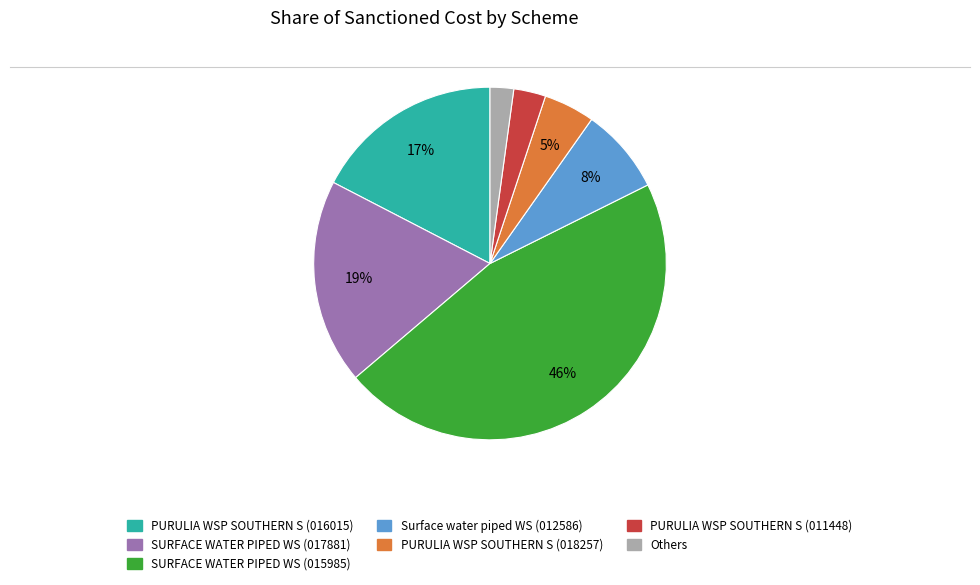

Does any single category account for the majority?

No